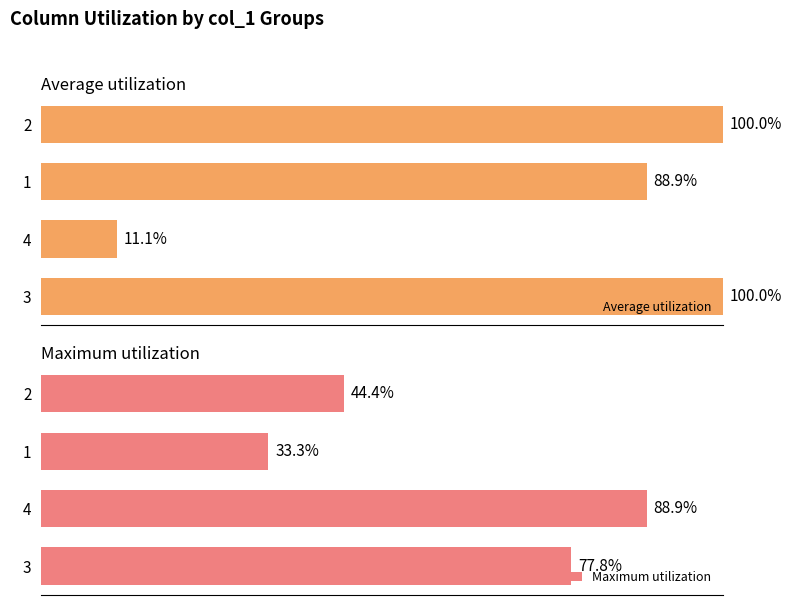

What is the difference between the maximum and minimum values in the Maximum utilization series?

55.6